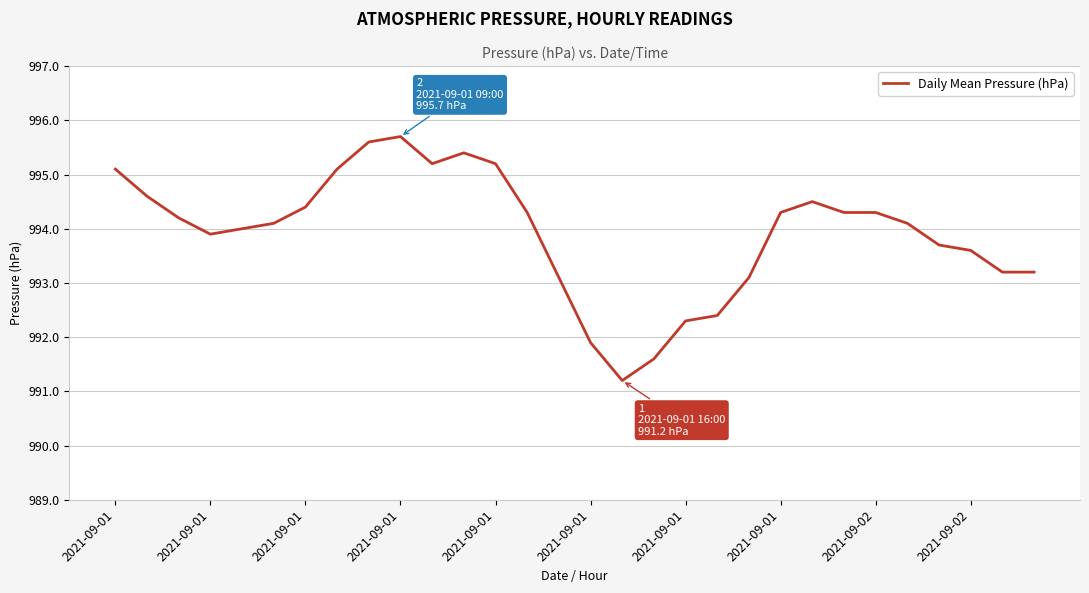

What is the maximum value shown in the chart?

995.7